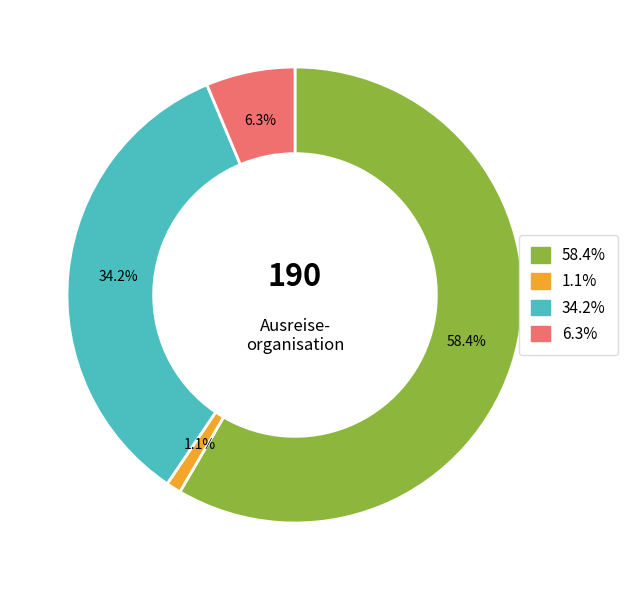

Does any single category account for the majority?

Yes